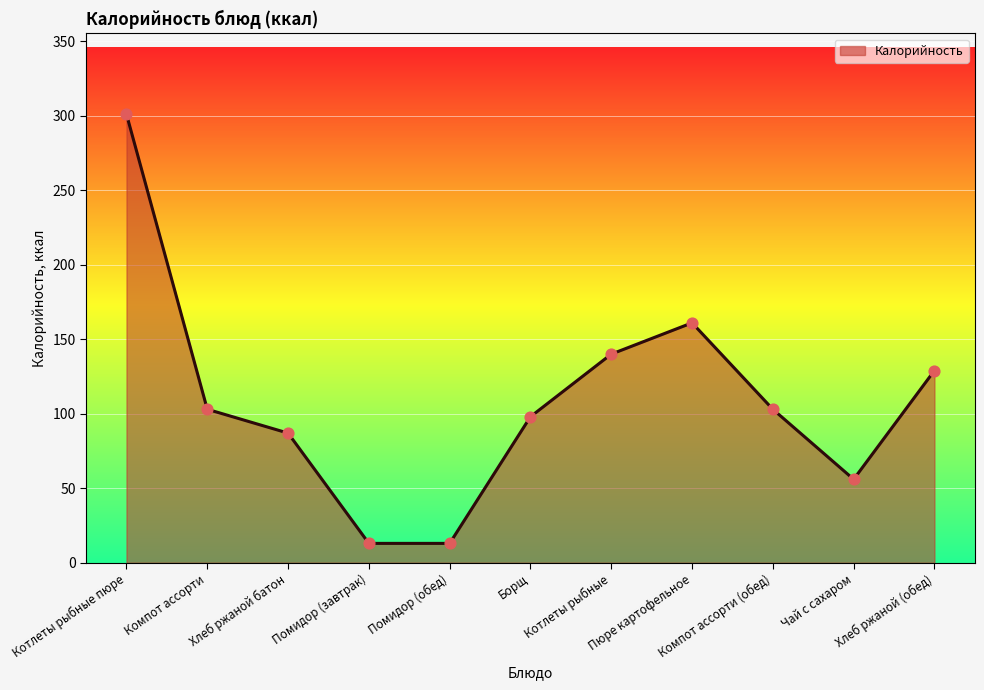

What is the change in value from Котлеты рыбные to Пюре картофельное?

+21